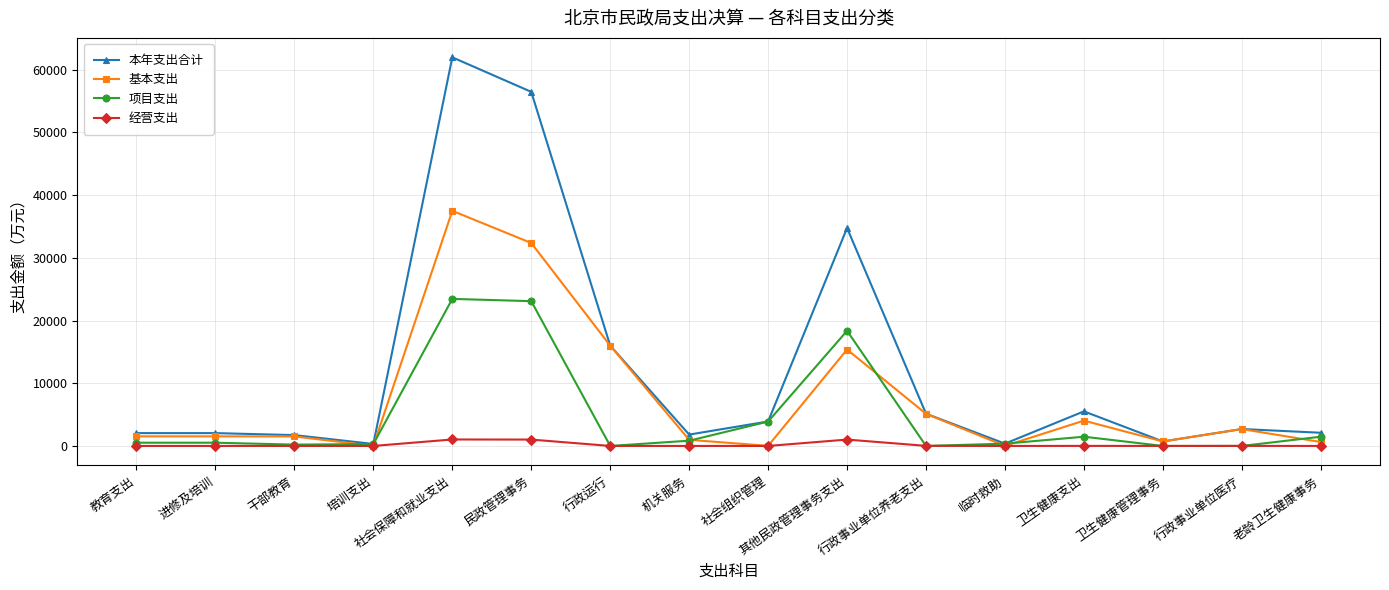

At which label does 本年支出合计 first exceed 2698?

社会保障和就业支出